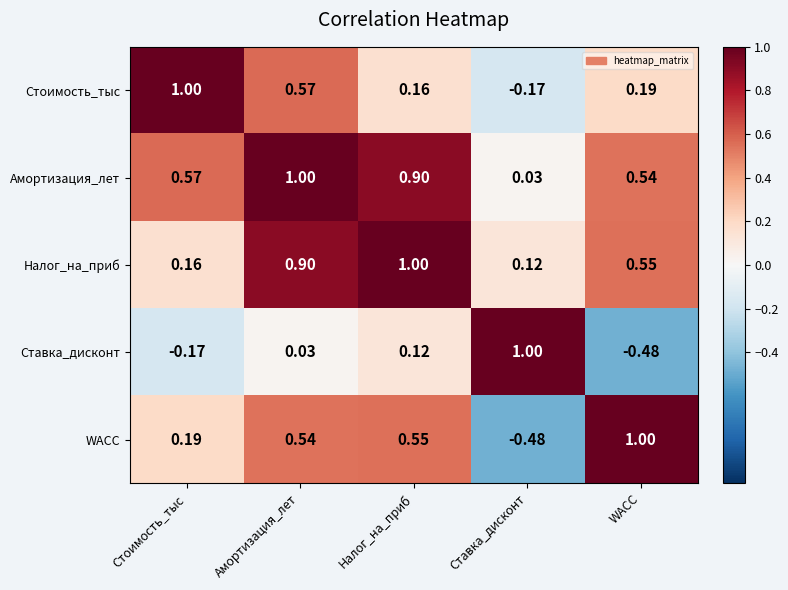

At Амортизация_лет, list the series in order from smallest to largest.

Ставка_дисконт, WACC, Стоимость_тыс, Налог_на_приб, Амортизация_лет